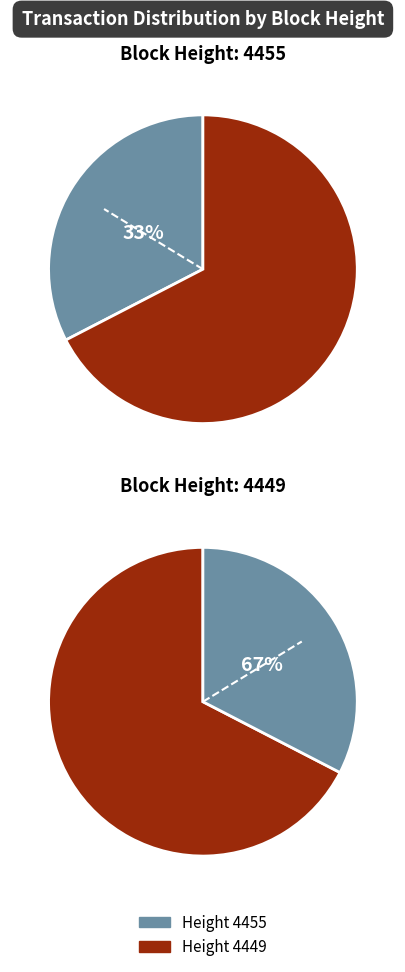

Is it true that 4449 is 77% of the pie?

False